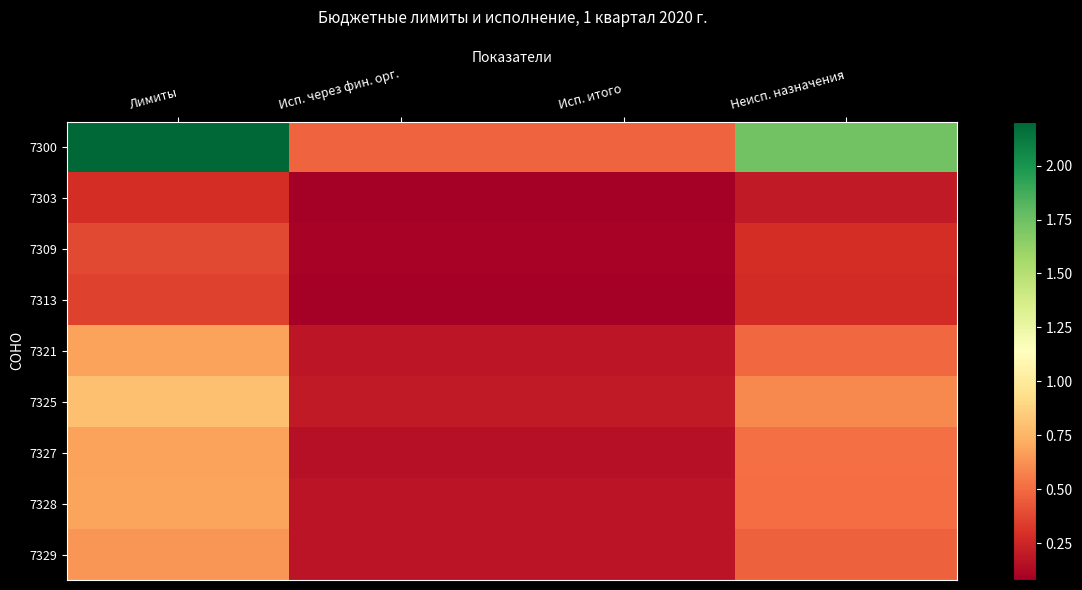

Reading left to right, transcribe all the data shown in this chart.

7300: Лимиты=220345848.3	Исп. через фин. орг.=47165300.0	Исп. итого=47165300.0	Неисп. назначения=173180548.3
7303: Лимиты=28004882.4	Исп. через фин. орг.=7999000.0	Исп. итого=7999000.0	Неисп. назначения=20005882.4
7309: Лимиты=37903223.4	Исп. через фин. орг.=9915900.0	Исп. итого=9915900.0	Неисп. назначения=27987323.4
7313: Лимиты=36054581.6	Исп. через фин. орг.=8469100.0	Исп. итого=8469100.0	Неисп. назначения=27585481.6
7321: Лимиты=67942650.2	Исп. через фин. орг.=18586796.2	Исп. итого=18586796.2	Неисп. назначения=49355854.0
7325: Лимиты=79375727.2	Исп. через фин. орг.=19931600.0	Исп. итого=19931600.0	Неисп. назначения=59444127.2
7327: Лимиты=67923223.3	Исп. через фин. орг.=16269900.0	Исп. итого=16269900.0	Неисп. назначения=51653323.3
7328: Лимиты=68709923.0	Исп. через фин. орг.=17927600.0	Исп. итого=17927600.0	Неисп. назначения=50782323.0
7329: Лимиты=63683340.6	Исп. через фин. орг.=17143700.0	Исп. итого=17143700.0	Неисп. назначения=46539640.6